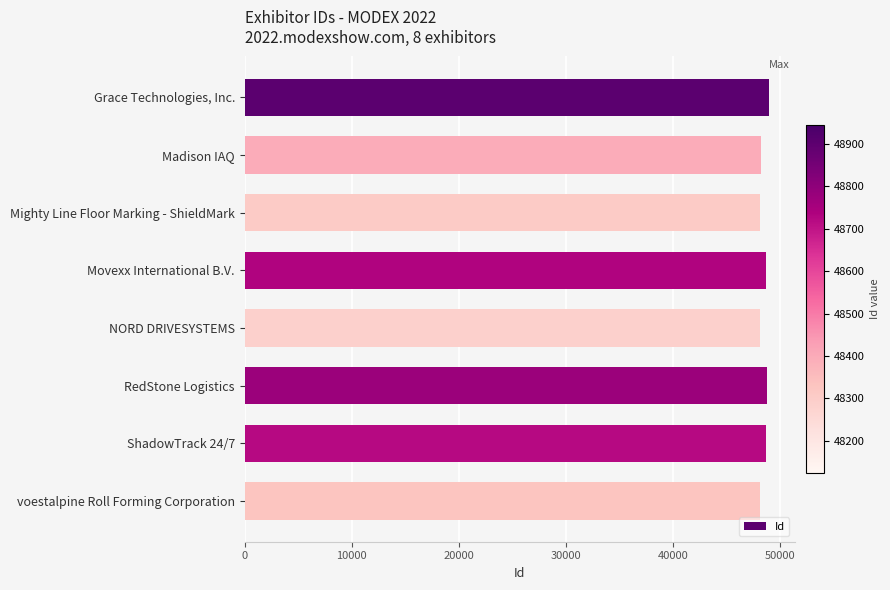

What value does the data have at NORD DRIVESYSTEMS?

48124